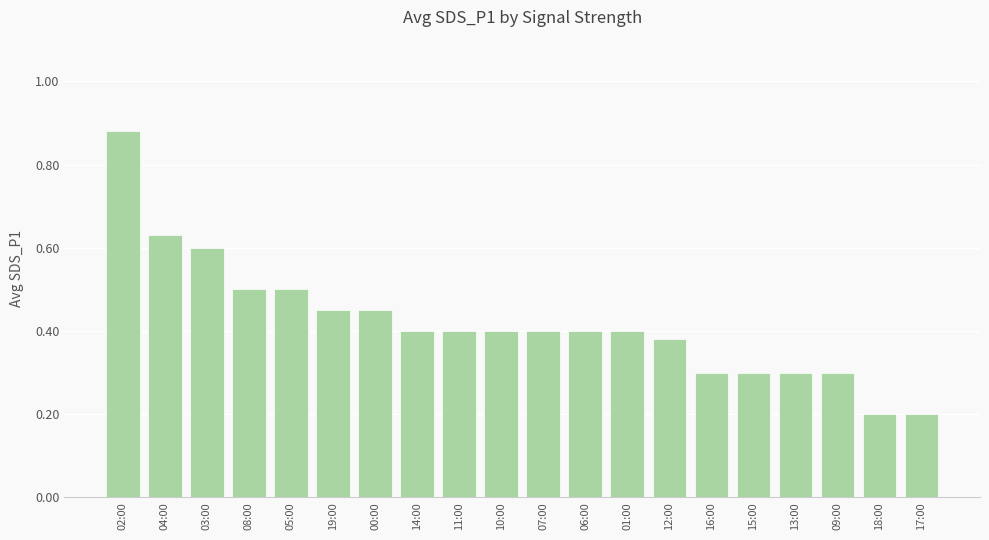

The chart shows a value of 0.4 at 10:00. True or false?

True